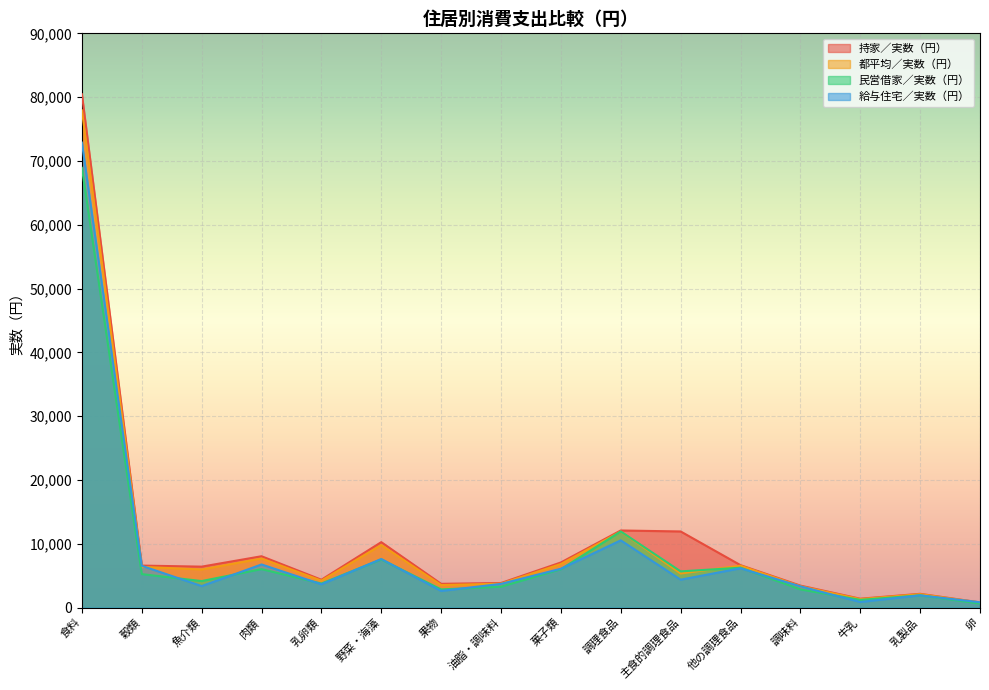

How many data points does each series have?

16